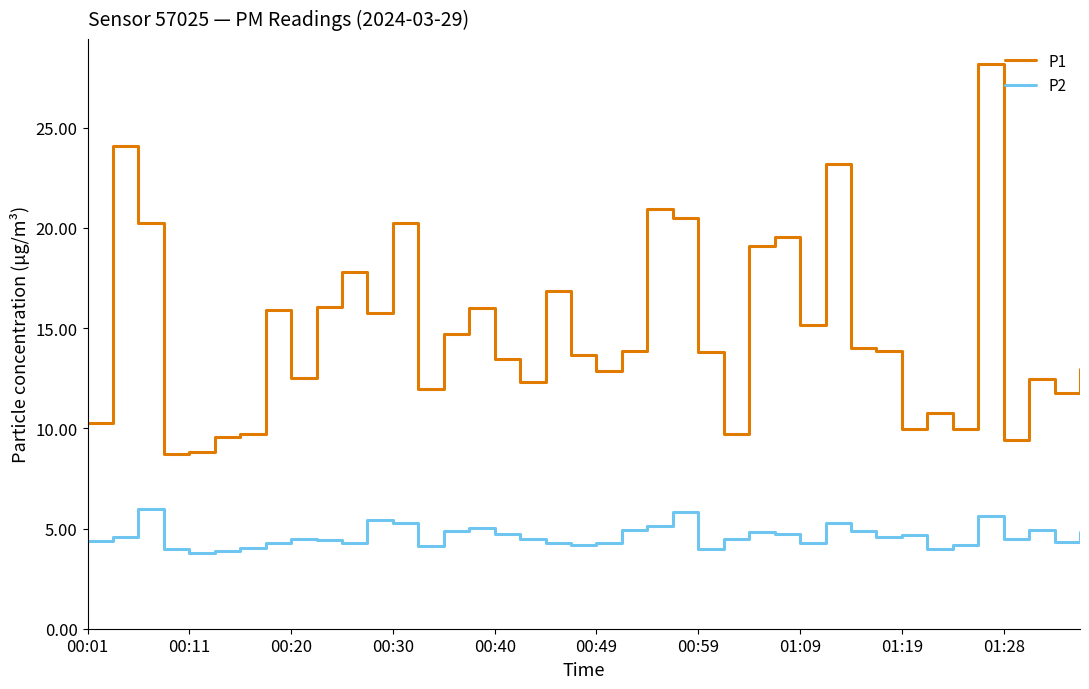

List the series in order of their overall mean, highest first.

P1, P2